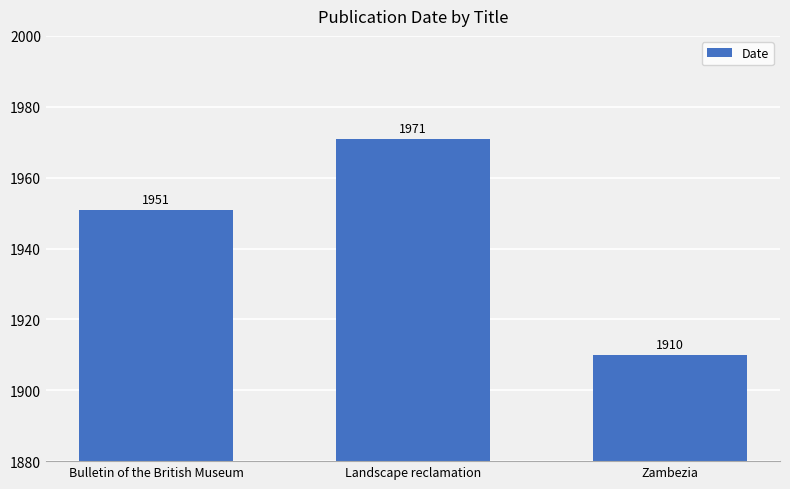

How many values are between 1910 and 1971?

3